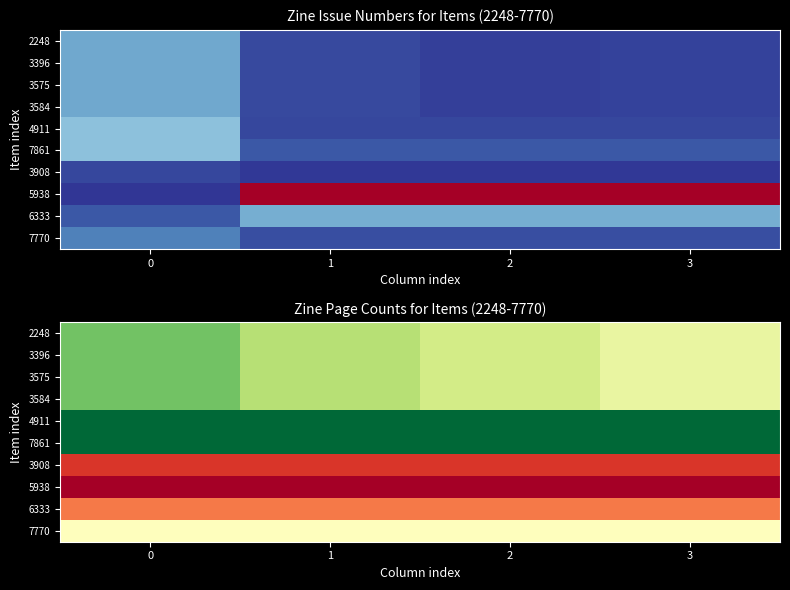

What is the difference between the highest and lowest values at 0?

72